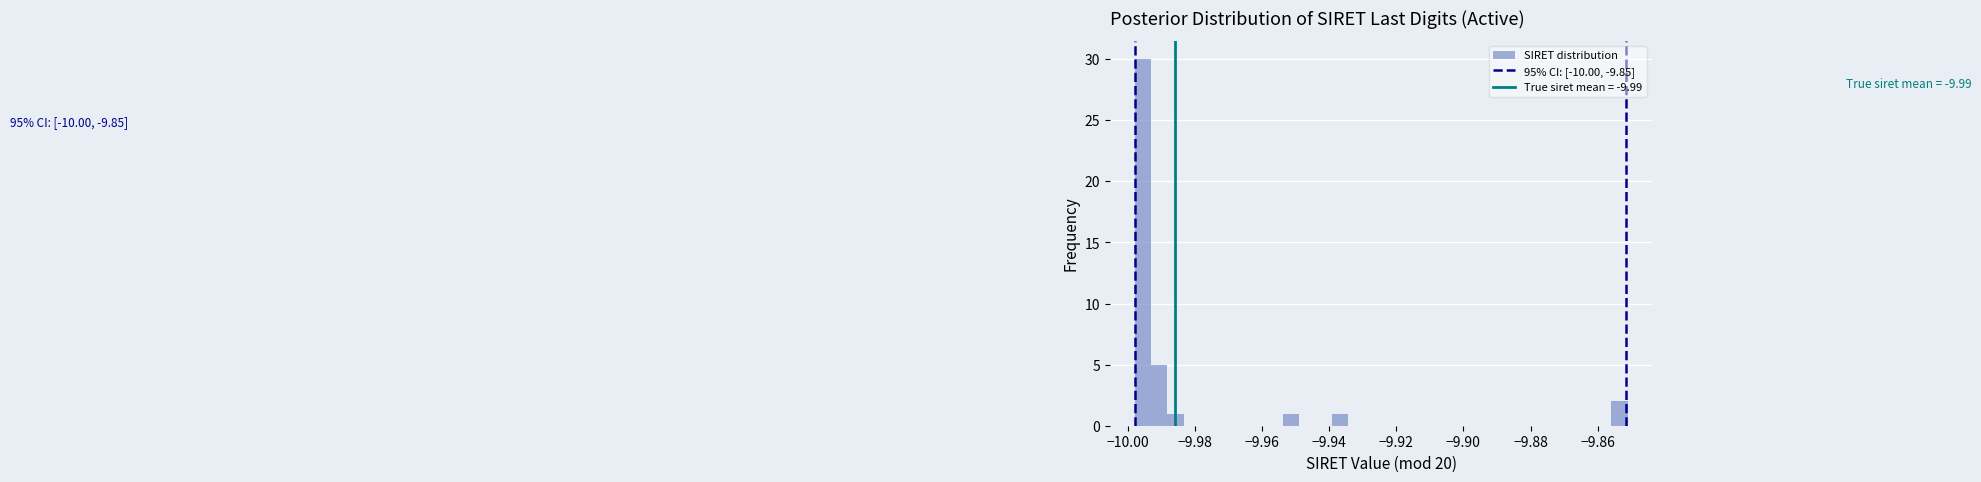

Read against the x-axis, roughly where is the centre of the tallest bar?

-9.996